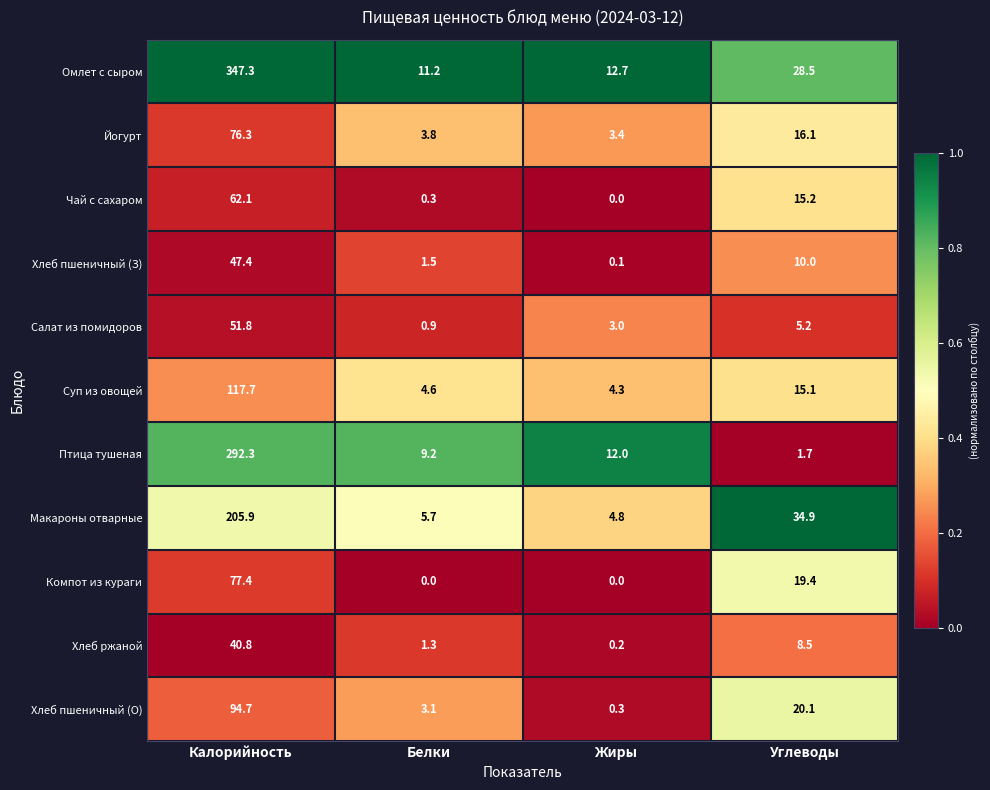

The value of Йогурт at Белки is 5.0. True or false?

False